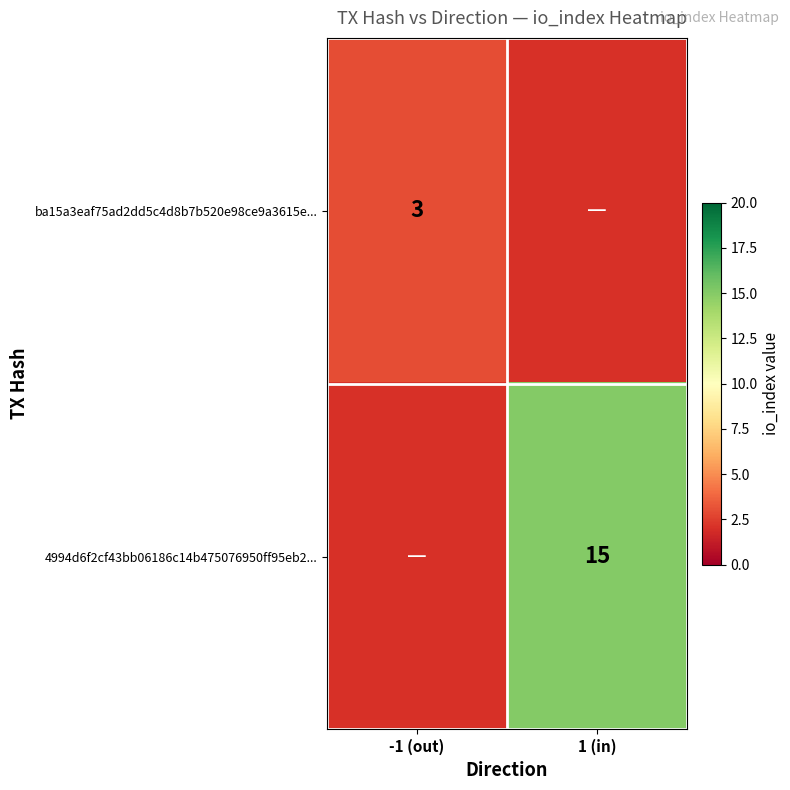

At which category does the chart reach its minimum across all series?

-1 (out)